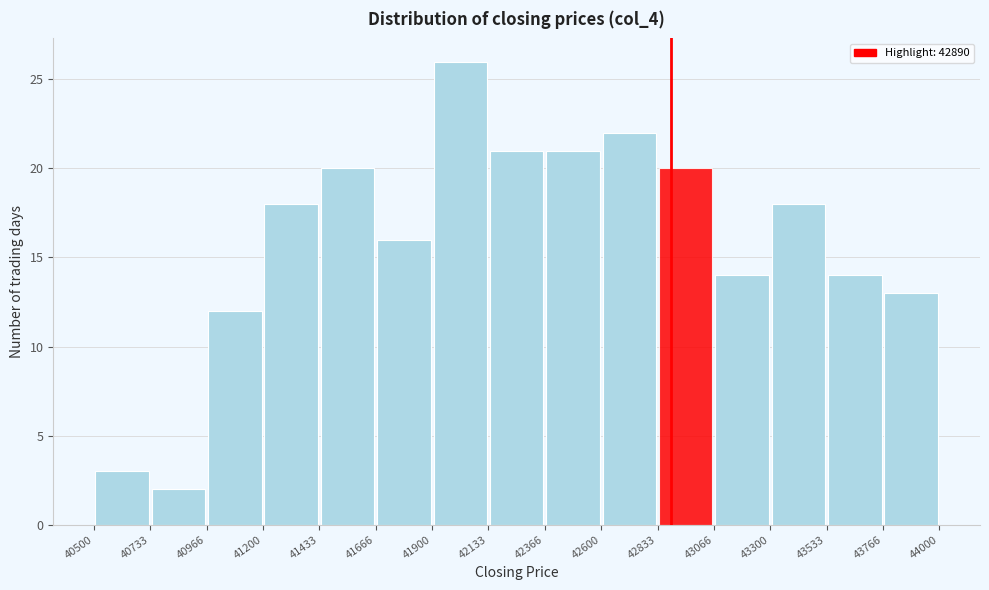

Which range on the x-axis has the tallest bar?

41900 to 42133